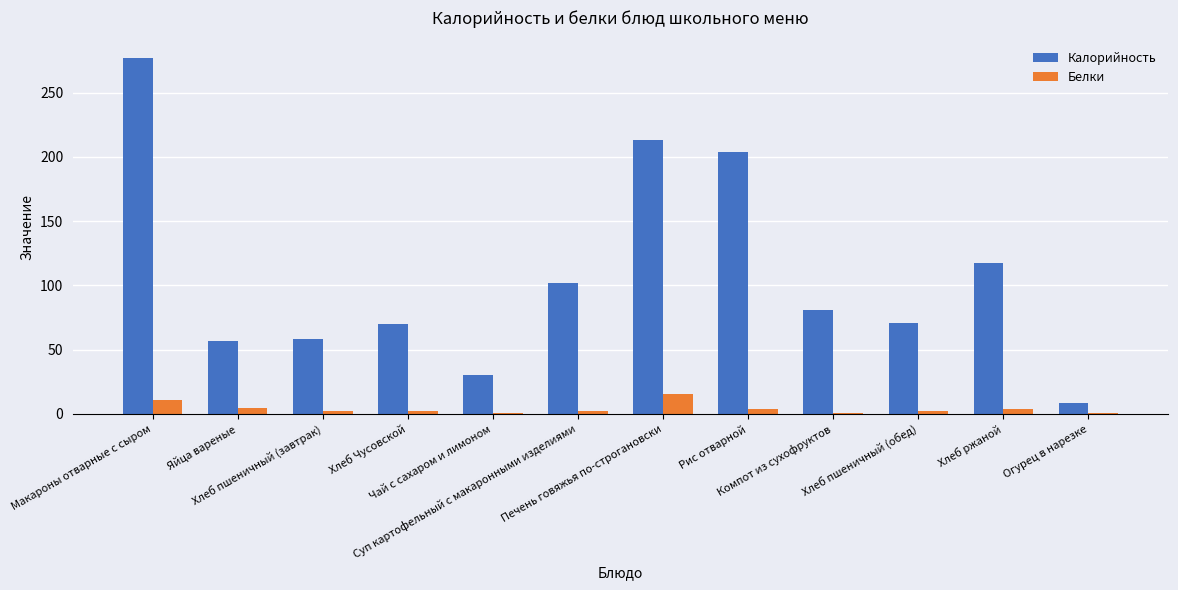

Are the bars horizontal?

No